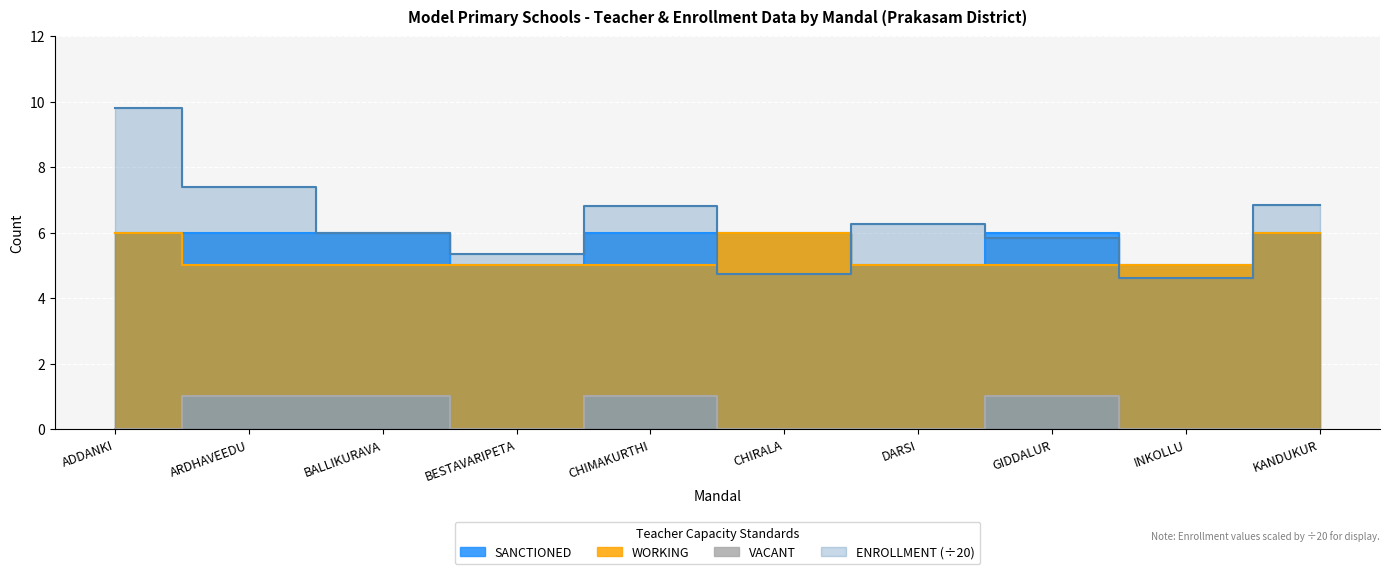

Reading left to right, transcribe all the data shown in this chart.

SANCTIONED: 6.0	6.0	6.0	5.0	6.0	6.0	5.0	6.0	5.0	6.0
WORKING: 6.0	5.0	5.0	5.0	5.0	6.0	5.0	5.0	5.0	6.0
VACANT: 0.0	1.0	1.0	0.0	1.0	0.0	0.0	1.0	0.0	0.0
ENROLLMENT: 9.8	7.4	6.0	5.3	6.8	4.8	6.2	5.8	4.6	6.8